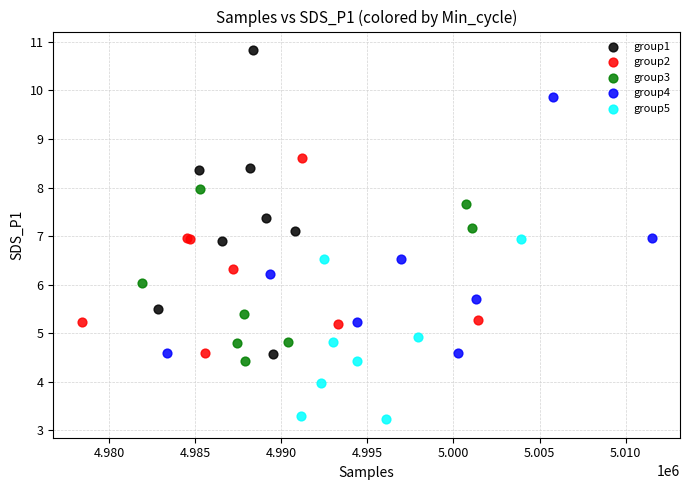

Which series contains the highest Y value?

group1